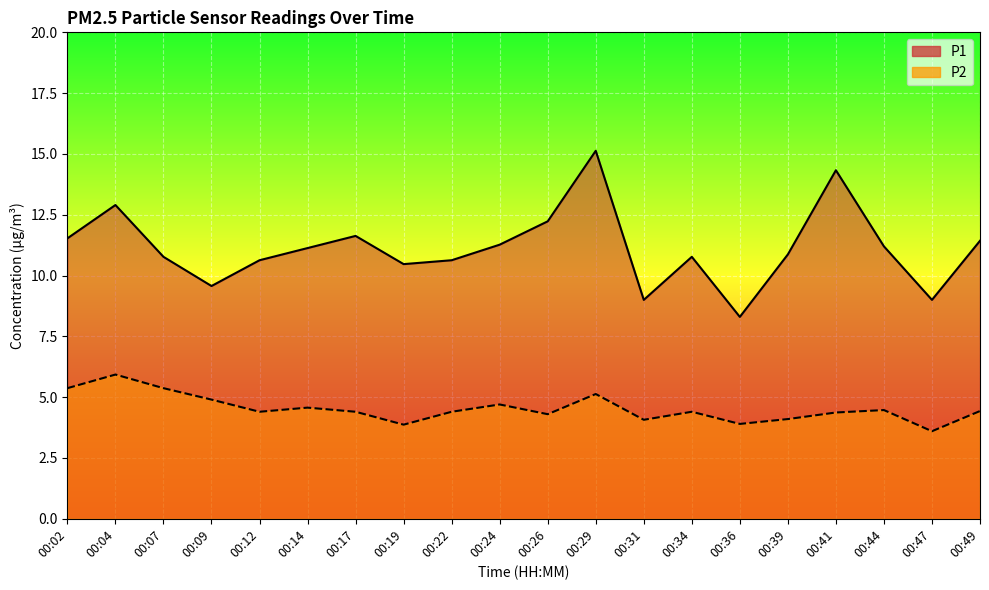

How many data points in P1 are less than 11?

10